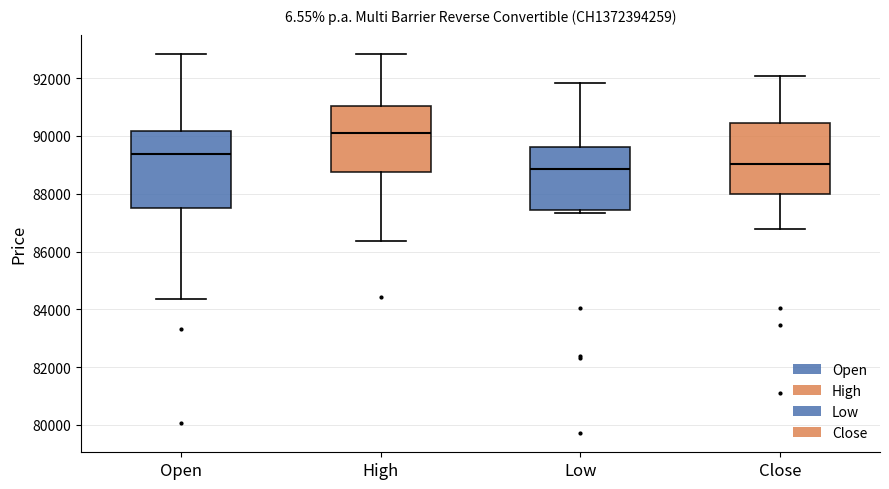

Reading left to right, read every box against the y-axis: the position of its median line, the range the box covers, and the ends of its whiskers. The values are not printed on the chart, so give them approximately, as read against the axis.

Open: median 89400, box 87400 to 90200, whiskers 84400 to 92800
High: median 90200, box 88800 to 91000, whiskers 86400 to 92800
Low: median 88800, box 87400 to 89600, whiskers 87400 (just below the box's lower edge) to 91800
Close: median 89000, box 88000 to 90400, whiskers 86800 to 92000